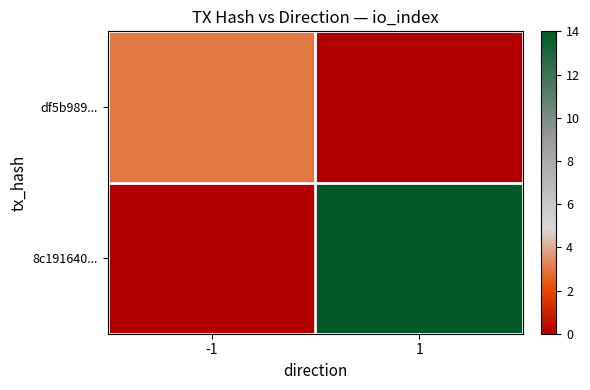

At how many categories does at least one series exceed 3?

1